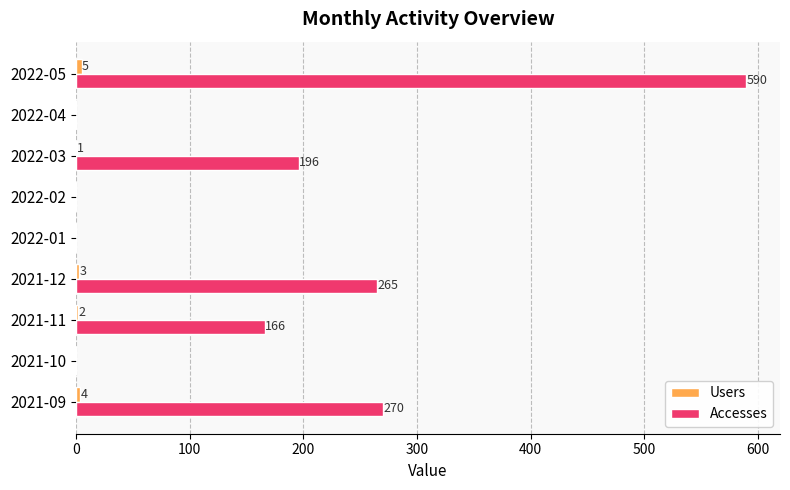

Which category has the highest value across all series?

2022-05